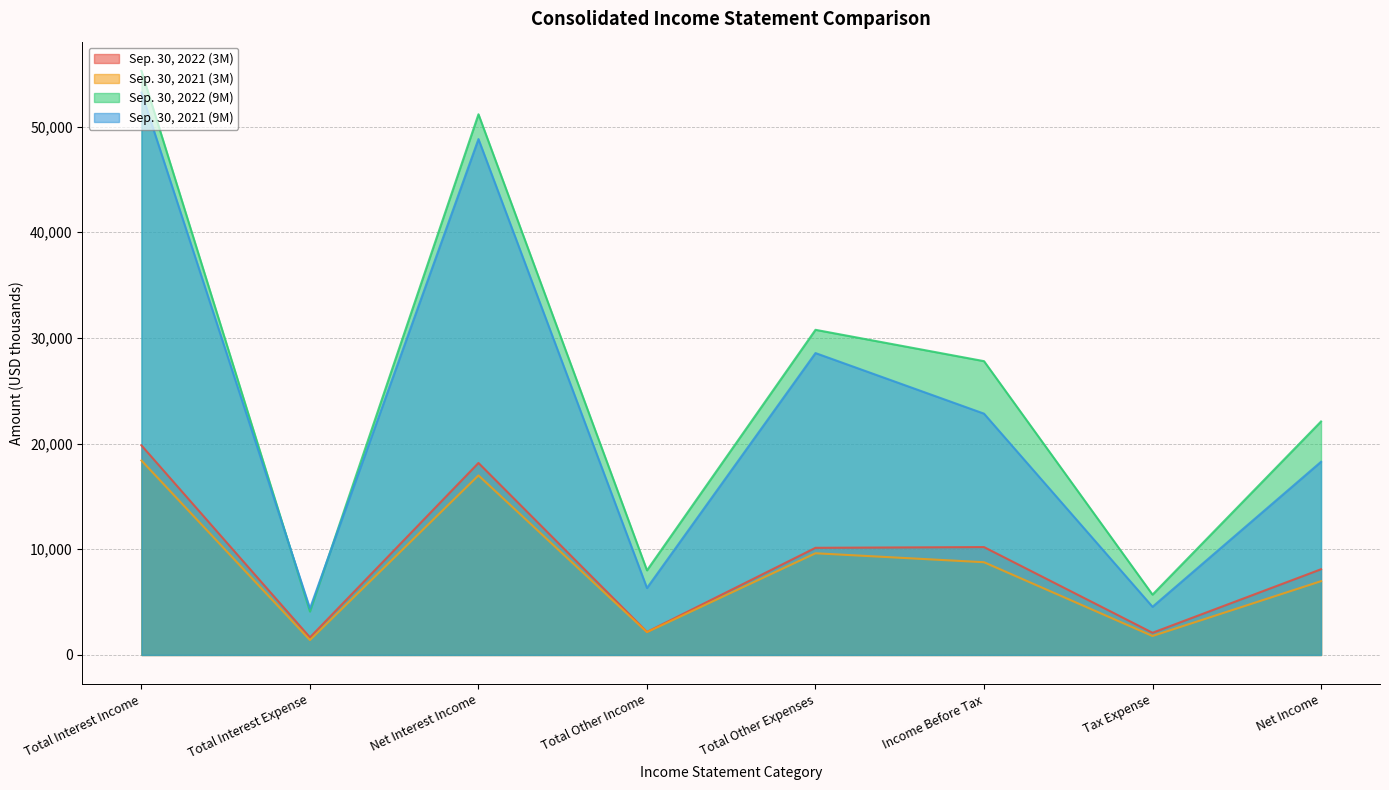

True or false: Sep. 30, 2022 (3M) and Sep. 30, 2022 (9M) intersect in this chart.

False